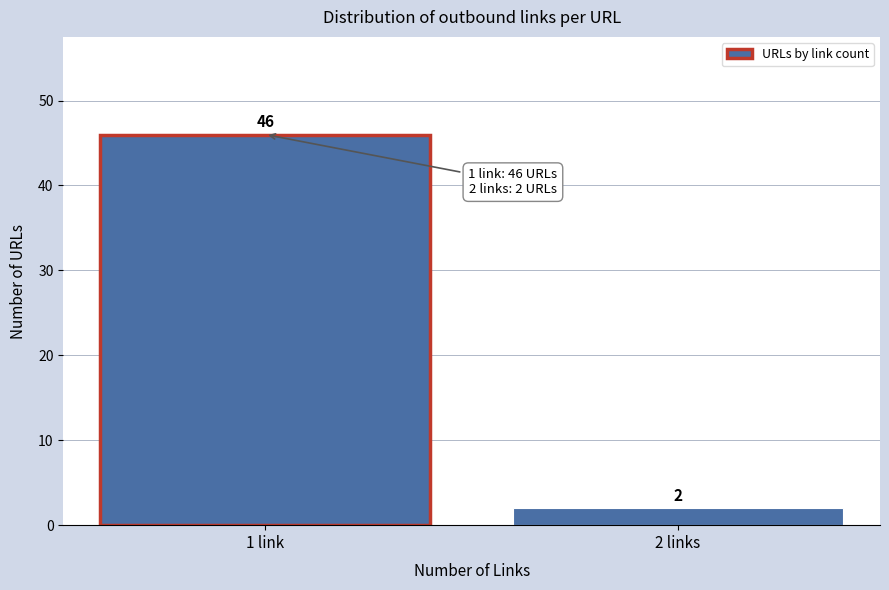

Reading left to right, extract all data points from this chart.

1 link=46	2 links=2